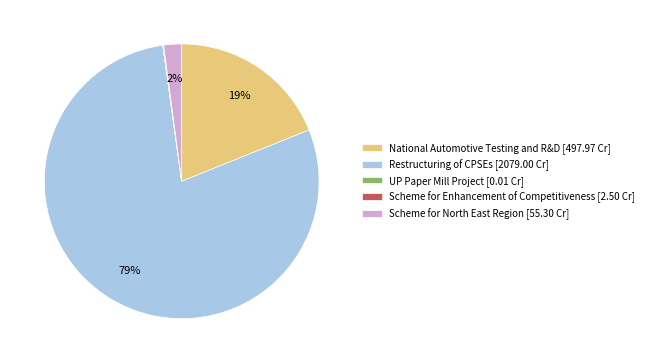

To the nearest percent, what is the average slice percentage?

20%